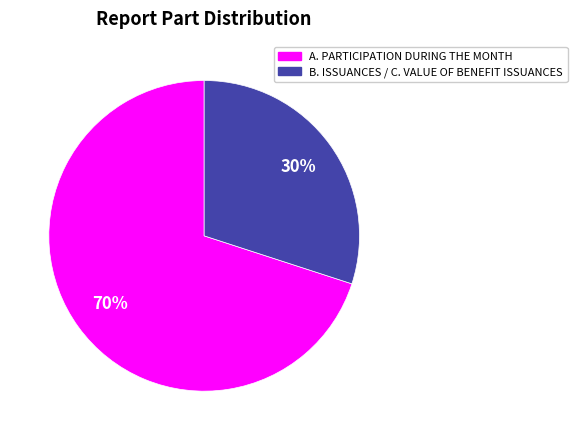

Count the number of slices in the pie.

2